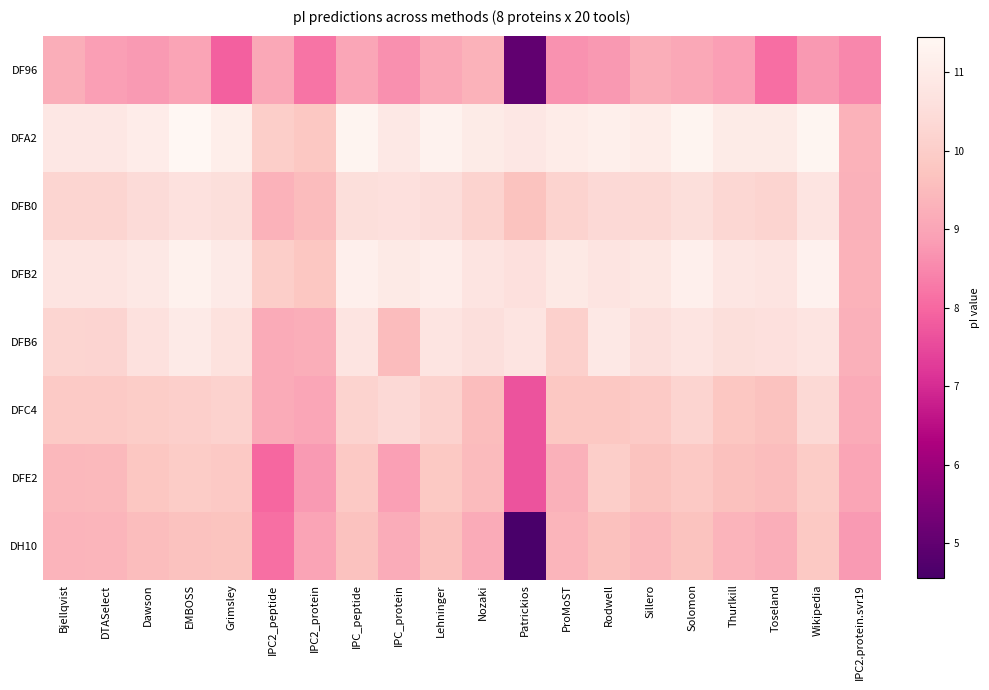

Which has a higher value, ProMoST or Wikipedia?

Wikipedia